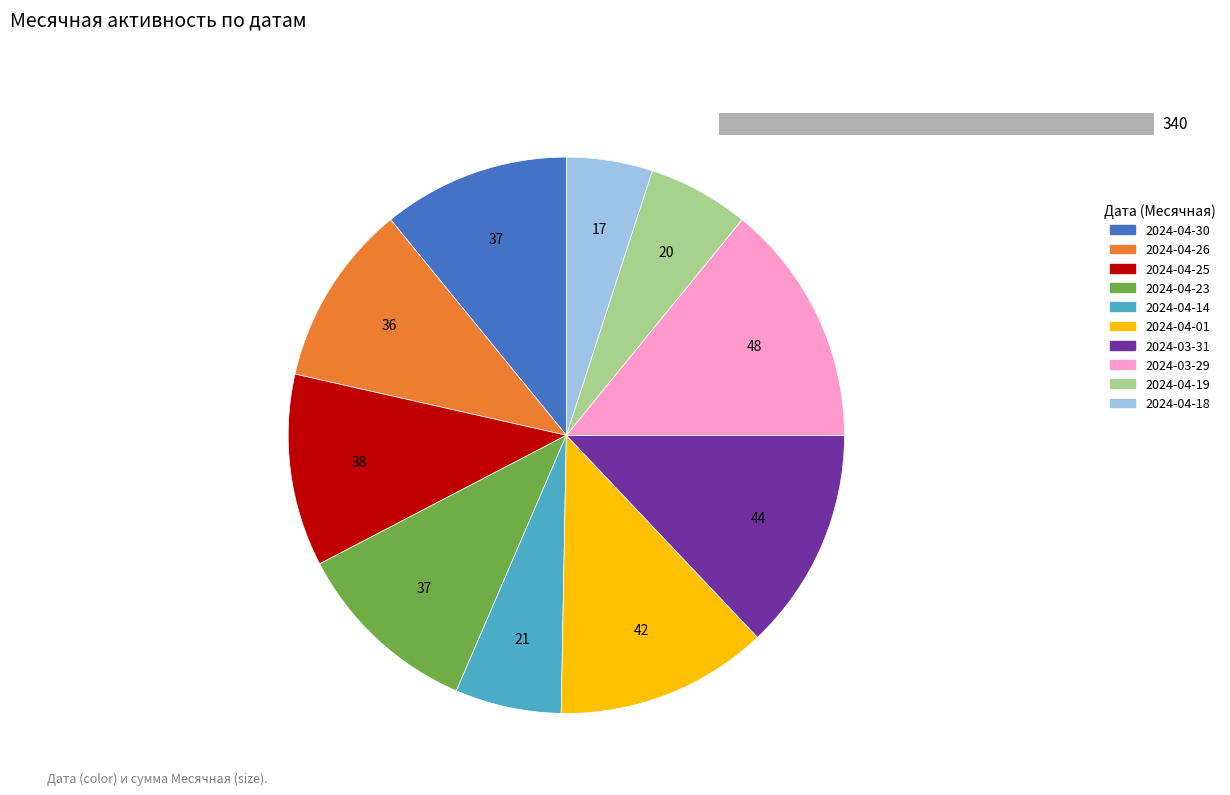

To the nearest percent, what percentage of the pie is 2024-04-14?

6%